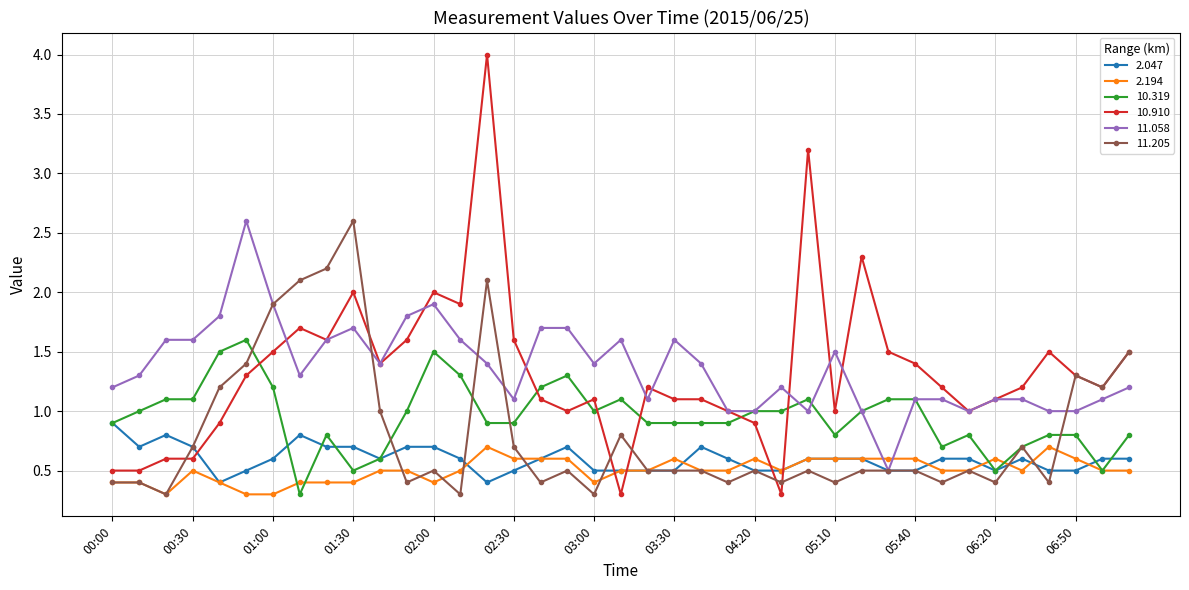

Which series has the largest range (max minus min)?

10.910